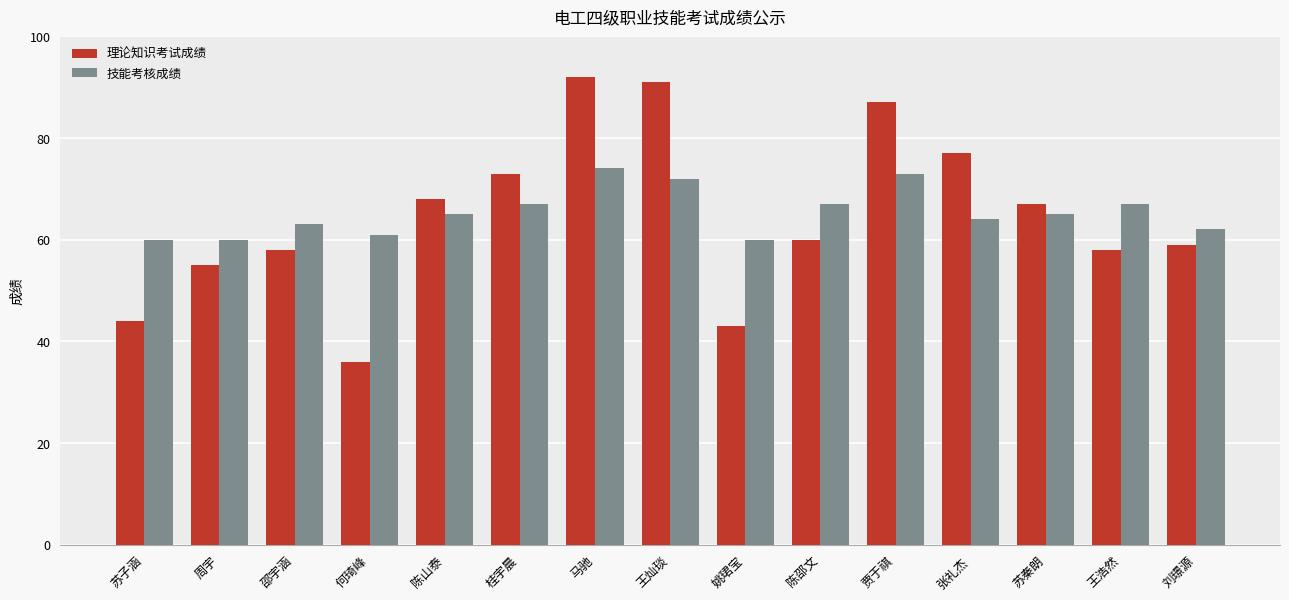

True or false: 技能考核成绩 has a value of 104 at 陈山泰.

False